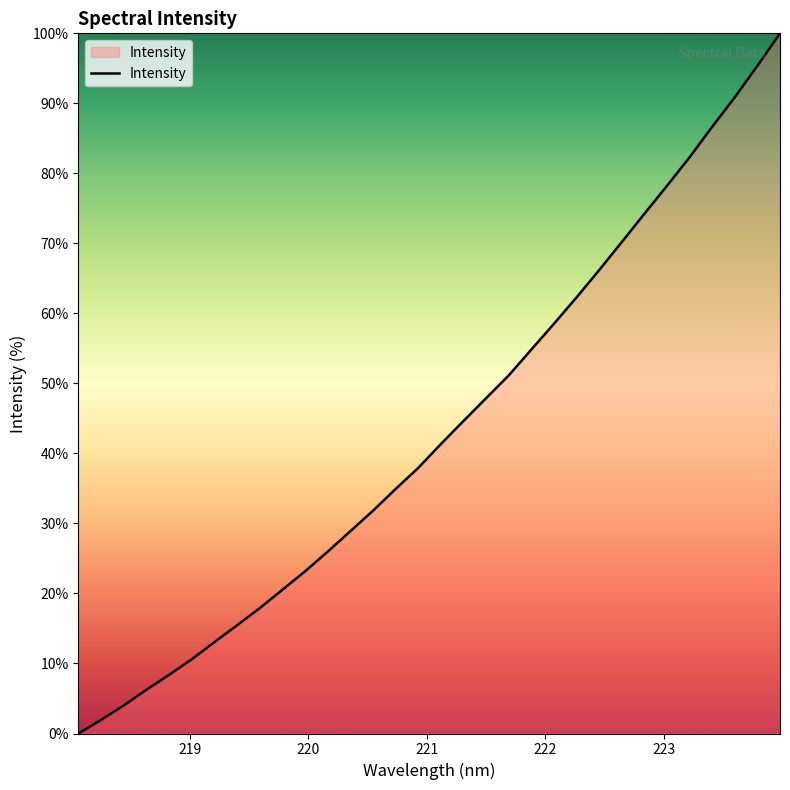

What is the greatest value displayed?

100.0